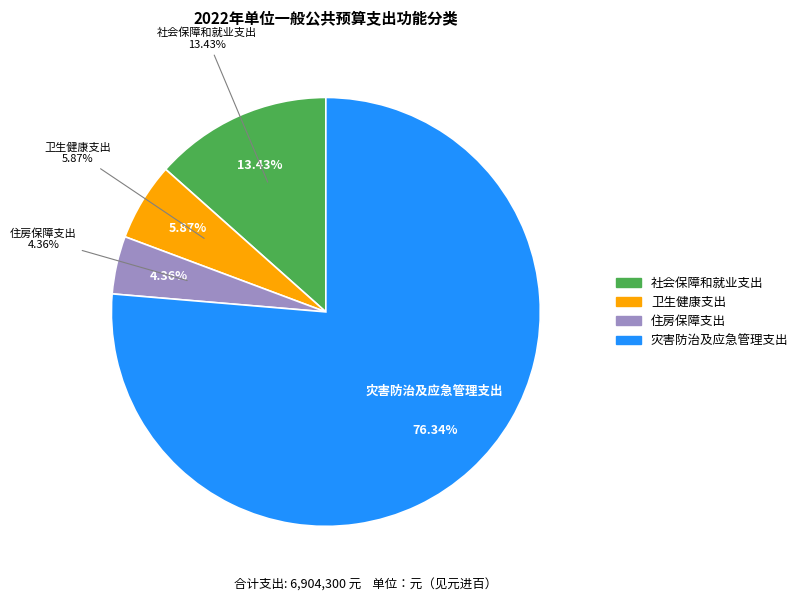

True or false: 卫生健康支出 accounts for 6% of the total.

True